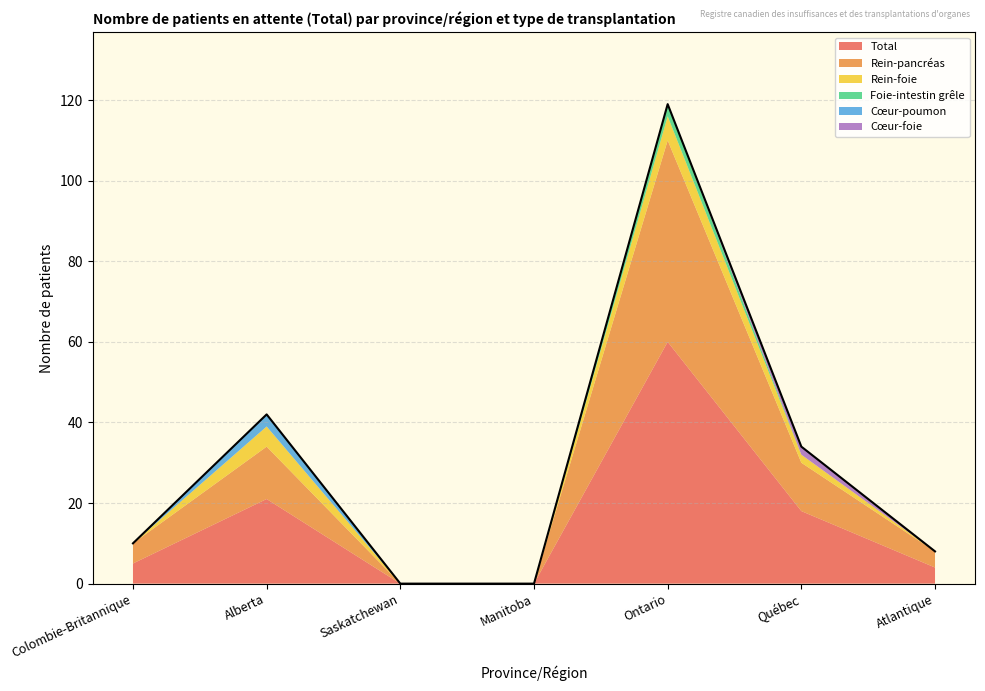

True or false: Total and Rein-pancréas intersect in this chart.

False